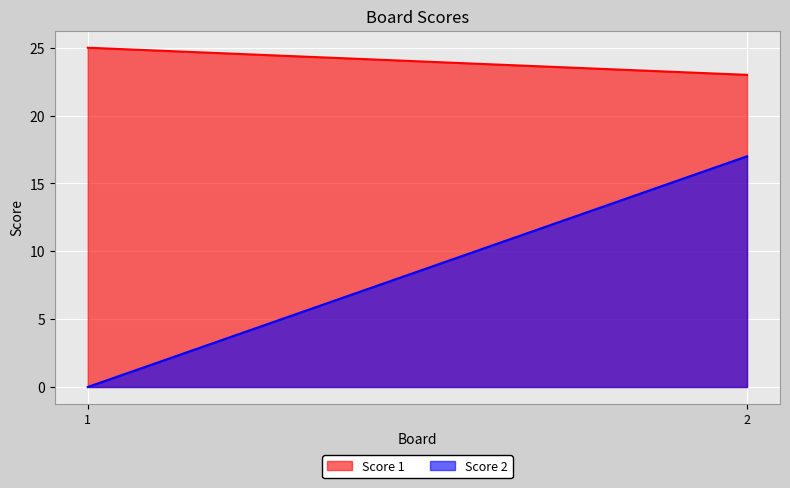

At 2, list the series in order from smallest to largest.

Score 2, Score 1